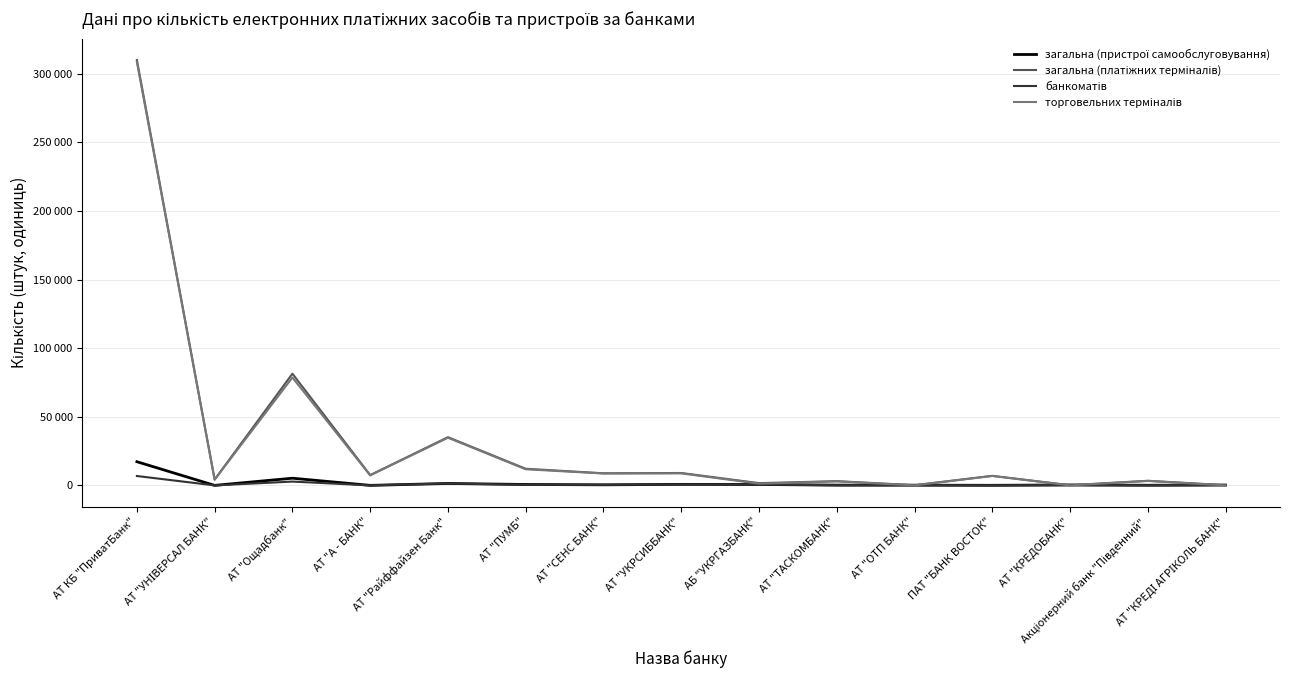

Where is the first local maximum for загальна (пристрої самообслуговування)?

АТ "Ощадбанк"